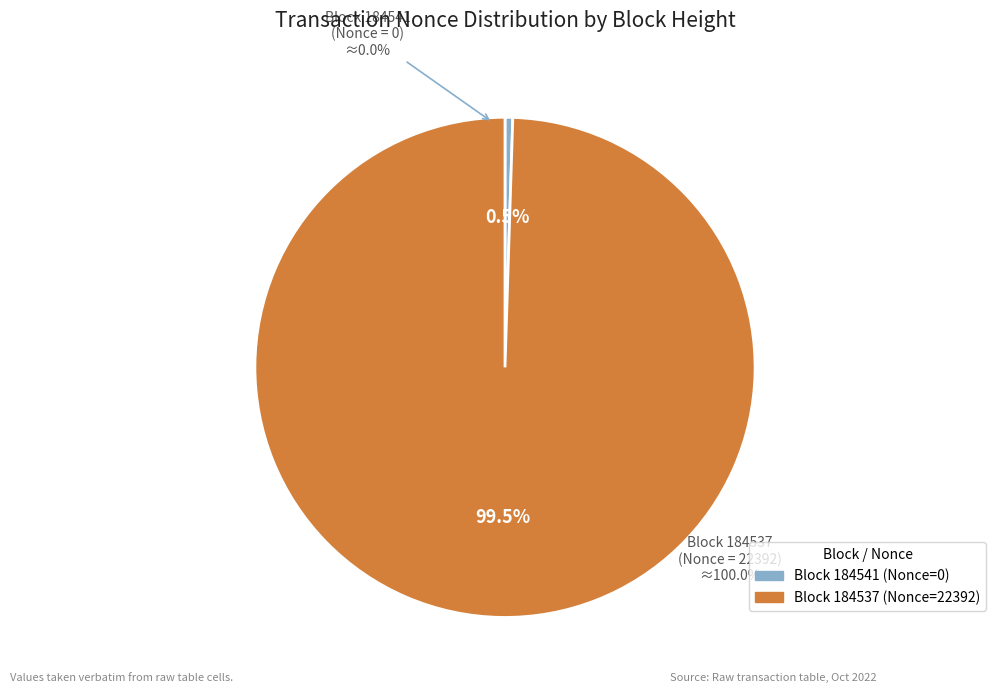

Which slice is the largest?

184537